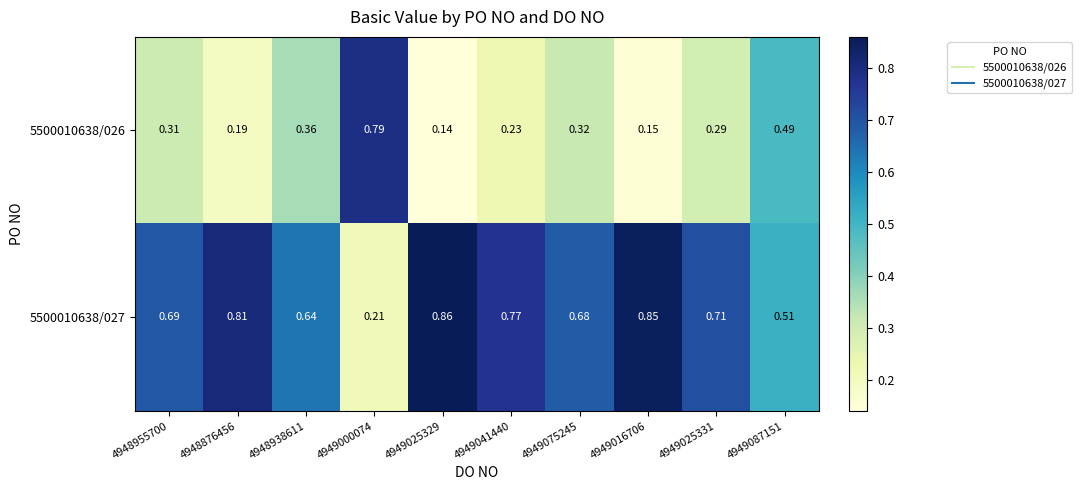

List the series in order of their overall mean, lowest first.

5500010638/026, 5500010638/027